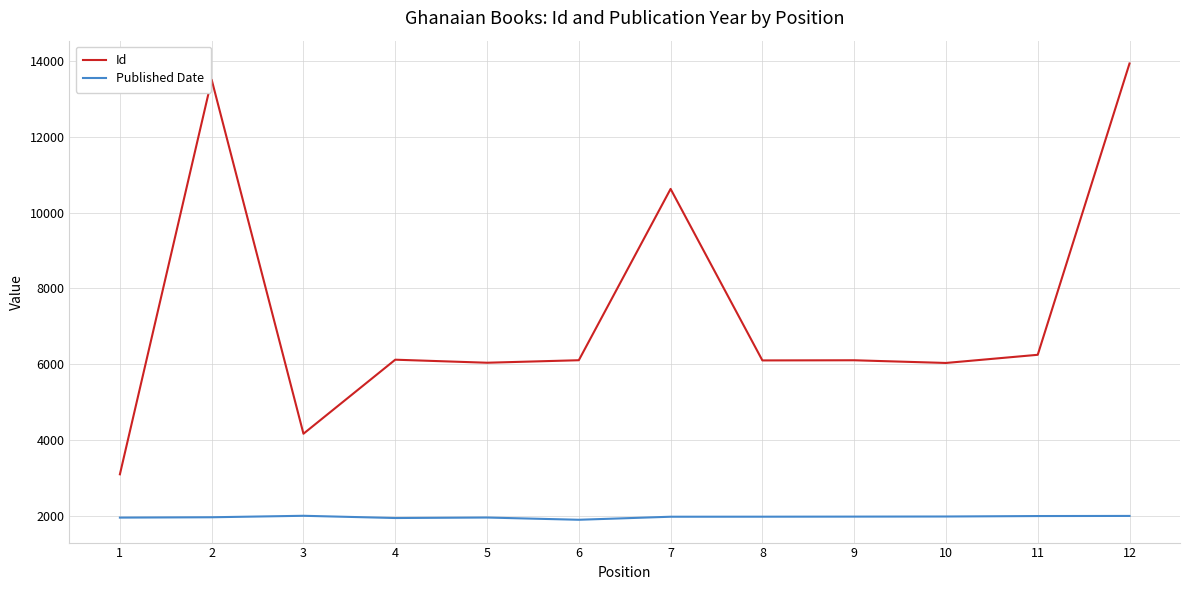

True or false: Published Date has more than 0 interior local peaks.

True